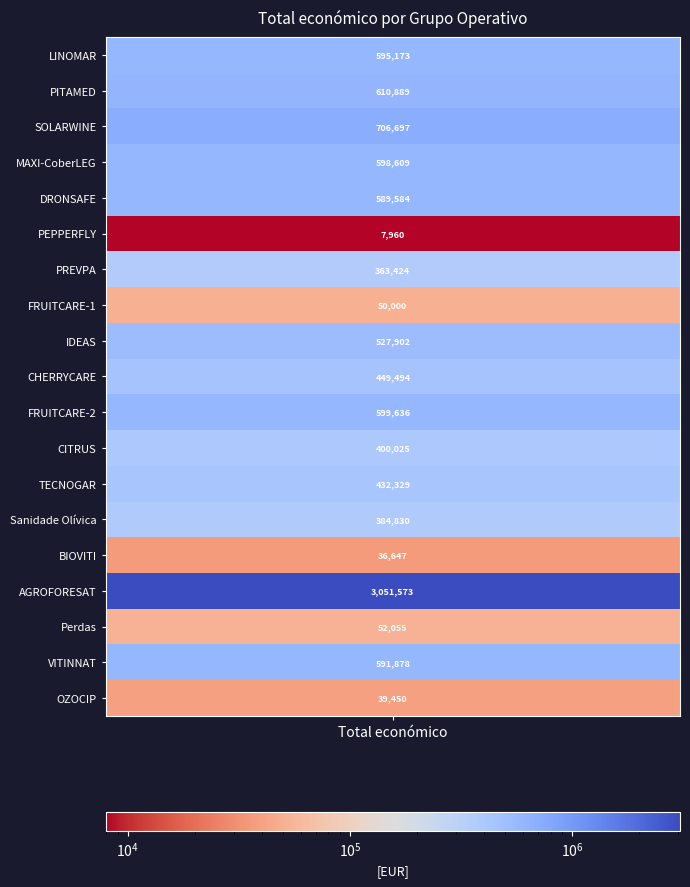

What is the sum of all values?

10088155